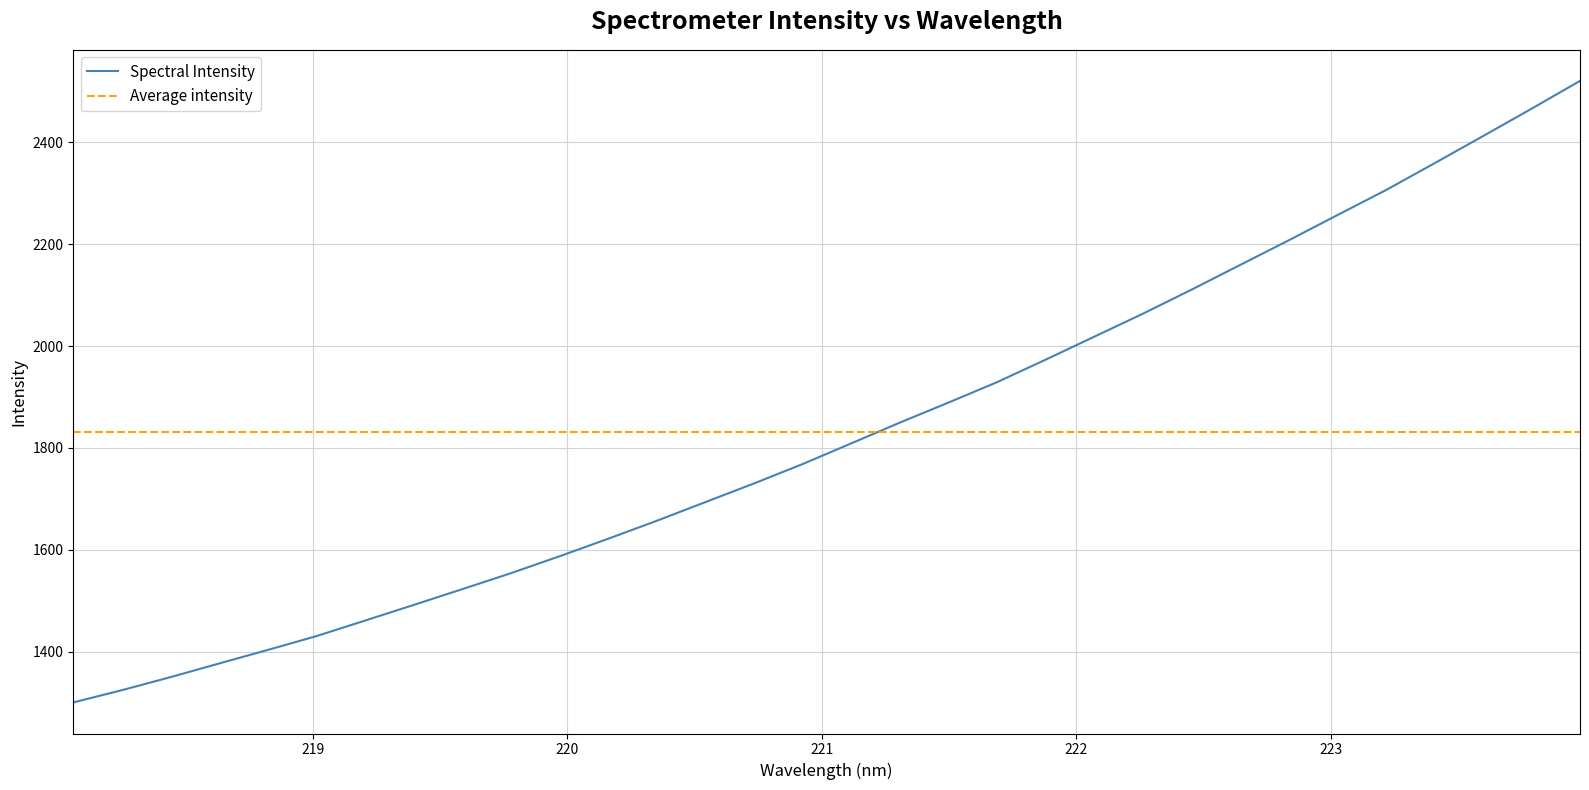

Between 220.1623 and 221.4993, which is larger?

221.4993